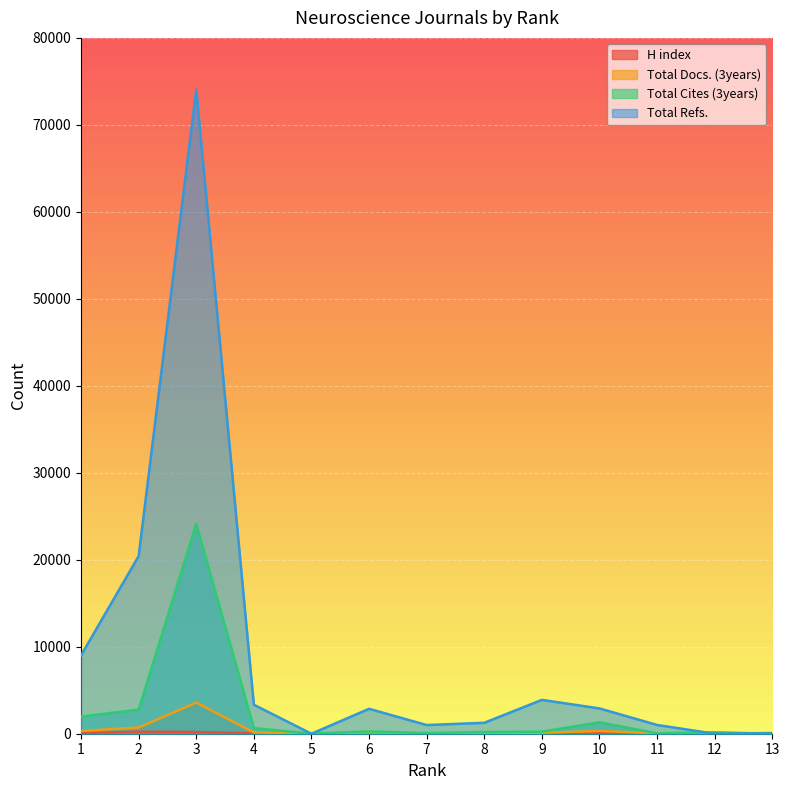

What is the sum of all Total Docs. (3years) values?

5612